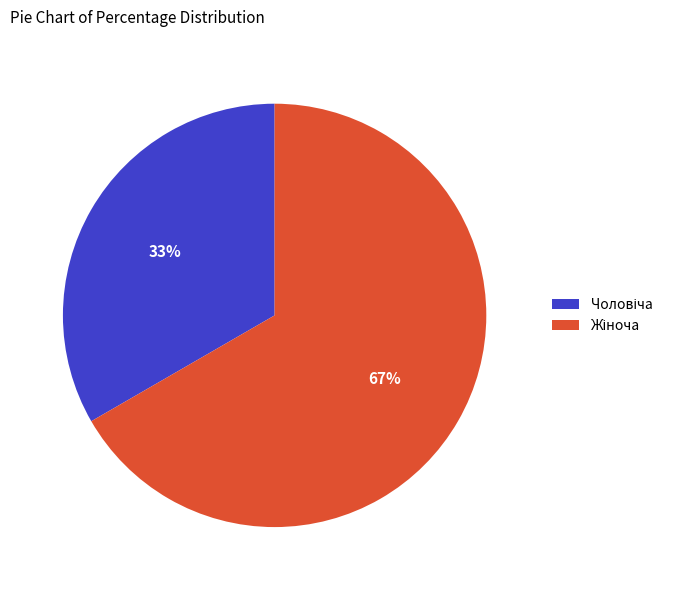

To the nearest percent, what is the average slice percentage?

50%